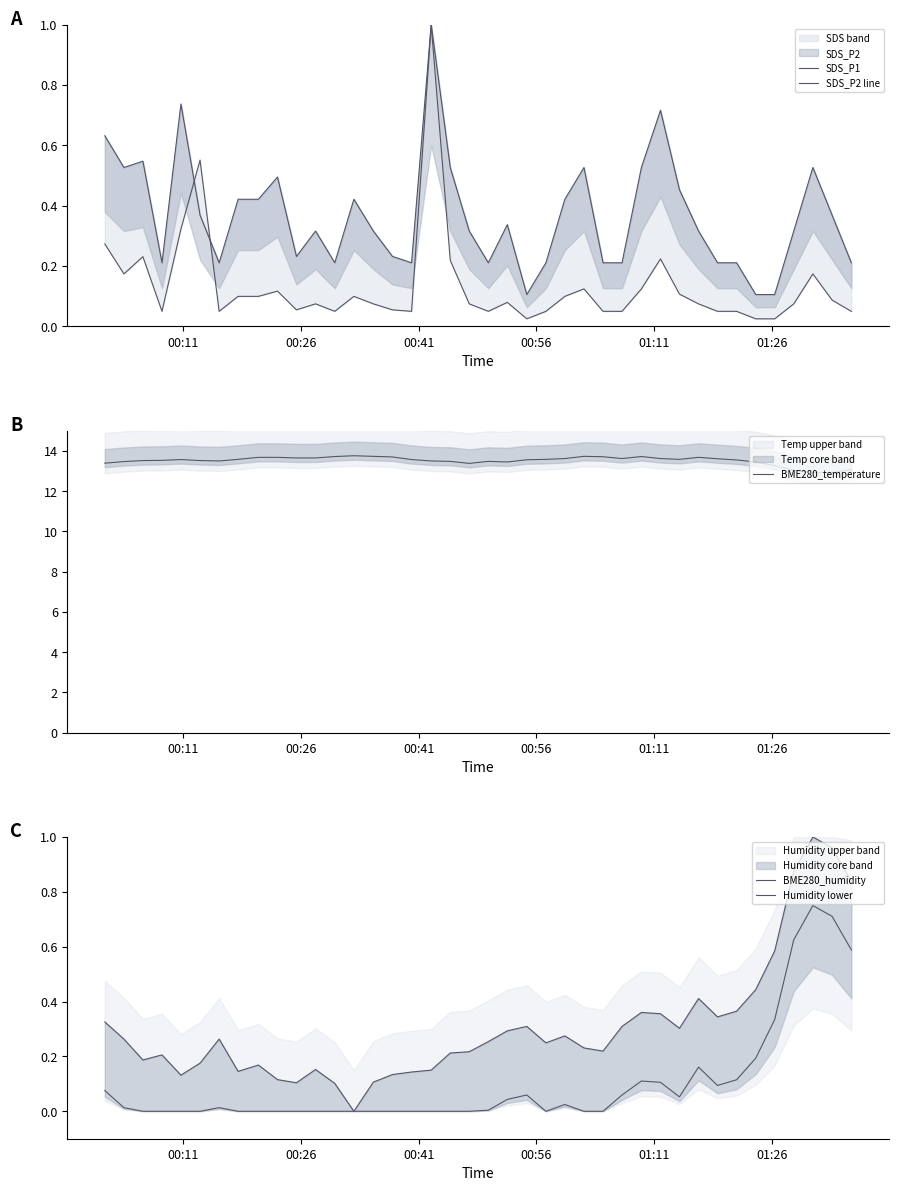

Is the value of SDS_P1 at 00:41 greater than the value of Humidity lower at 39?

No